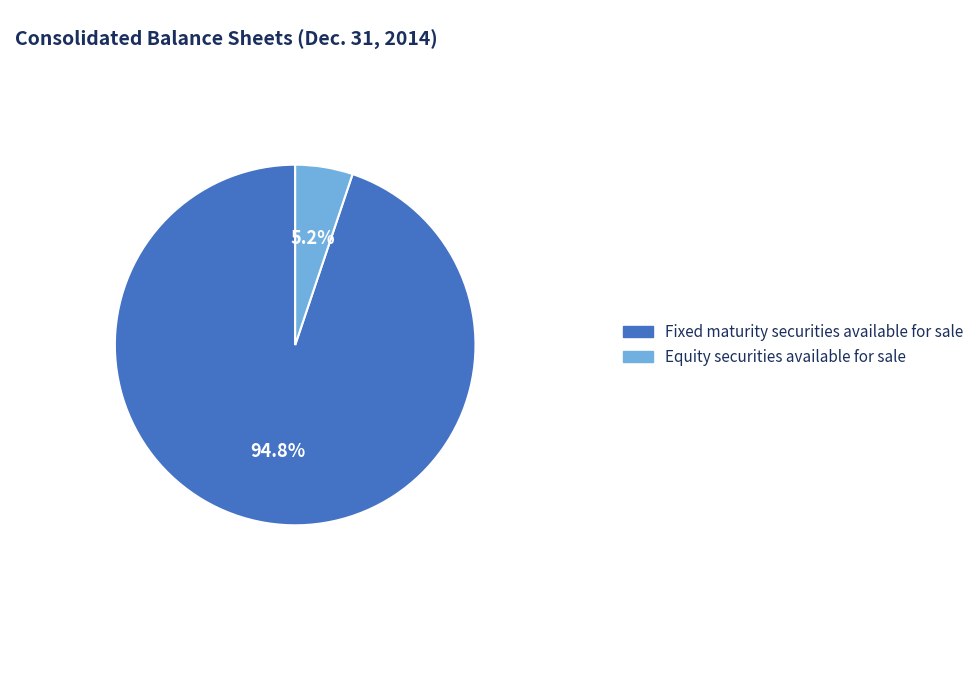

To the nearest percent, what portion does Fixed maturity securities available for sale represent?

95%